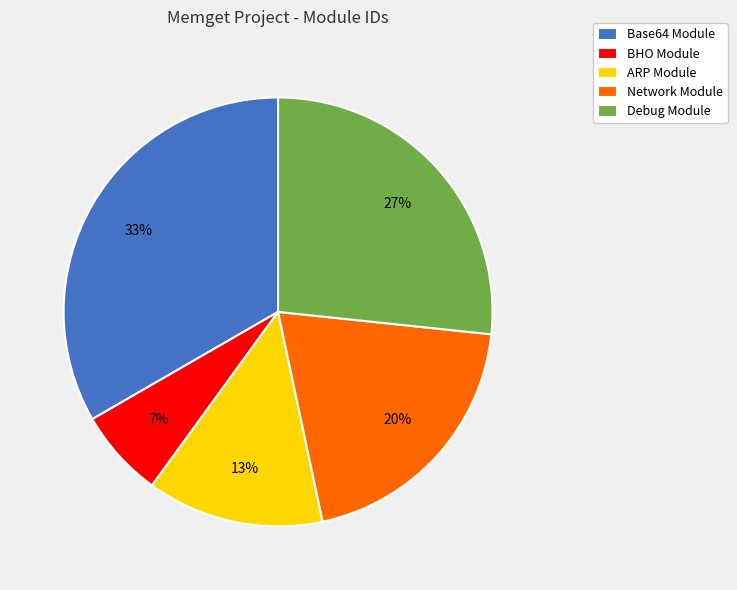

How many segments does this pie chart have?

5